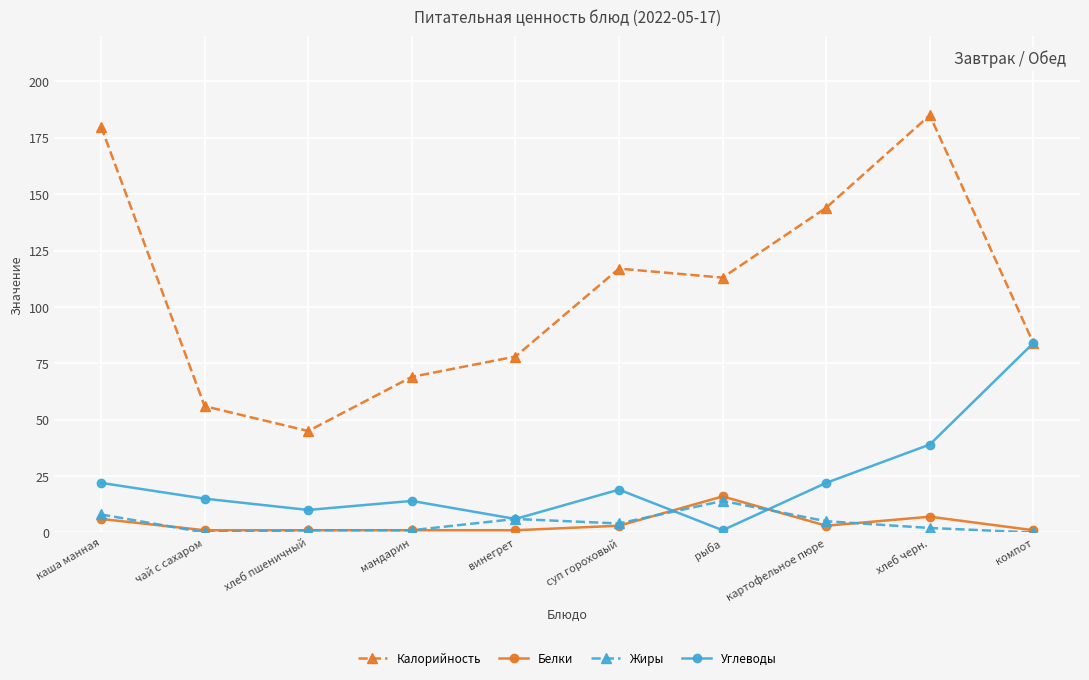

What is the value of the Белки point at the 1st from the left?

6